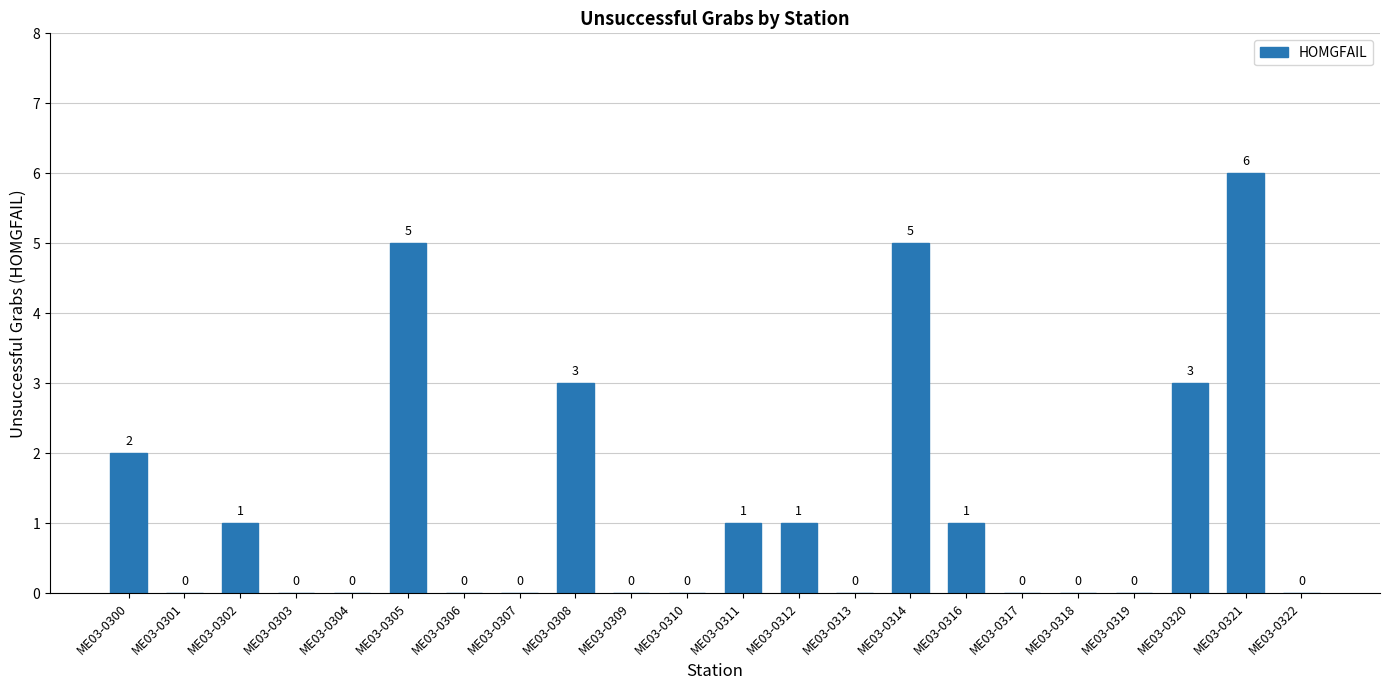

What is the maximum value shown in the chart?

6